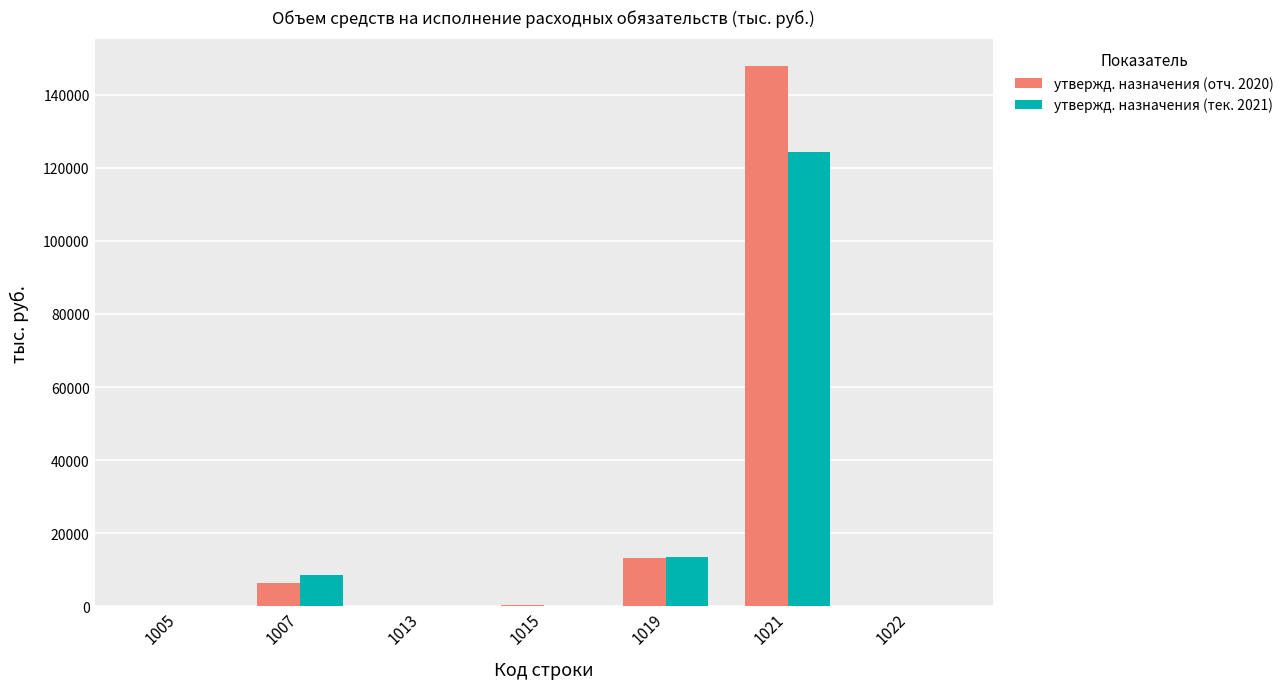

The value of утвержд. назначения (тек. 2021) at 1022 is 0.0. True or false?

True